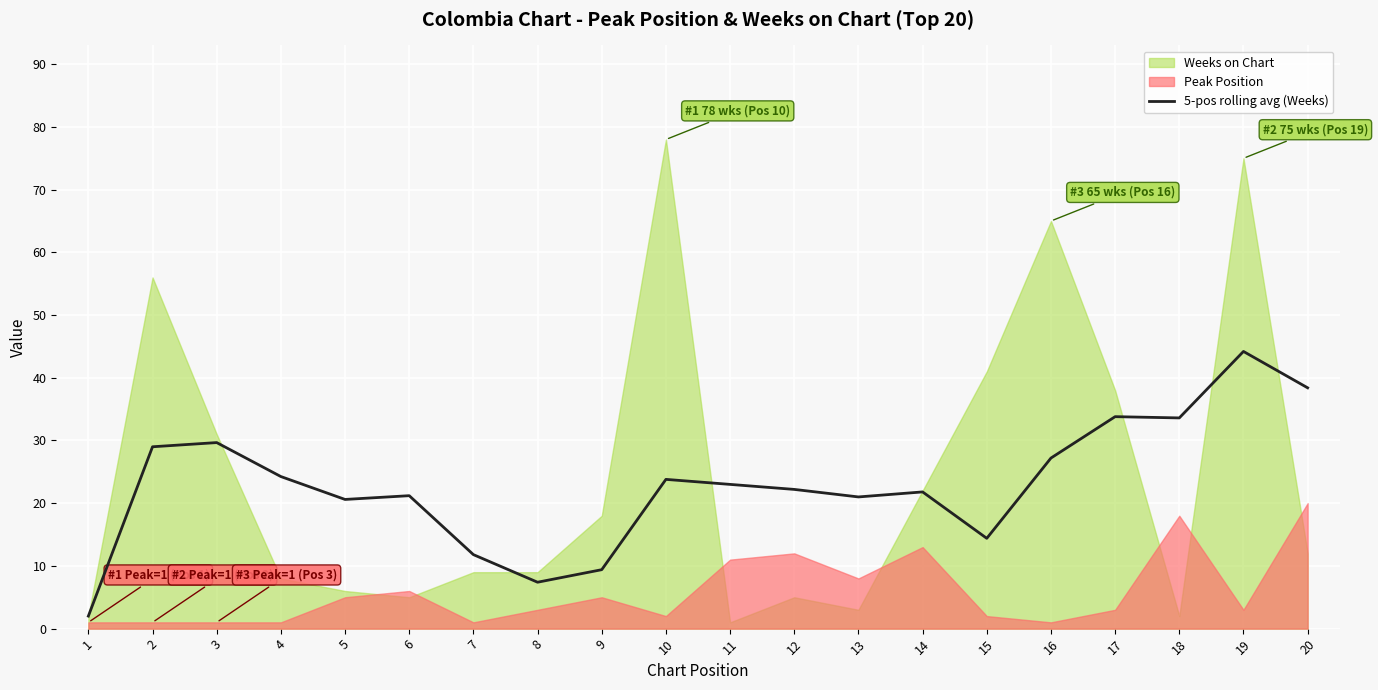

True or false: 5-pos rolling avg (Weeks) has a value of 23.8 at 10.

True